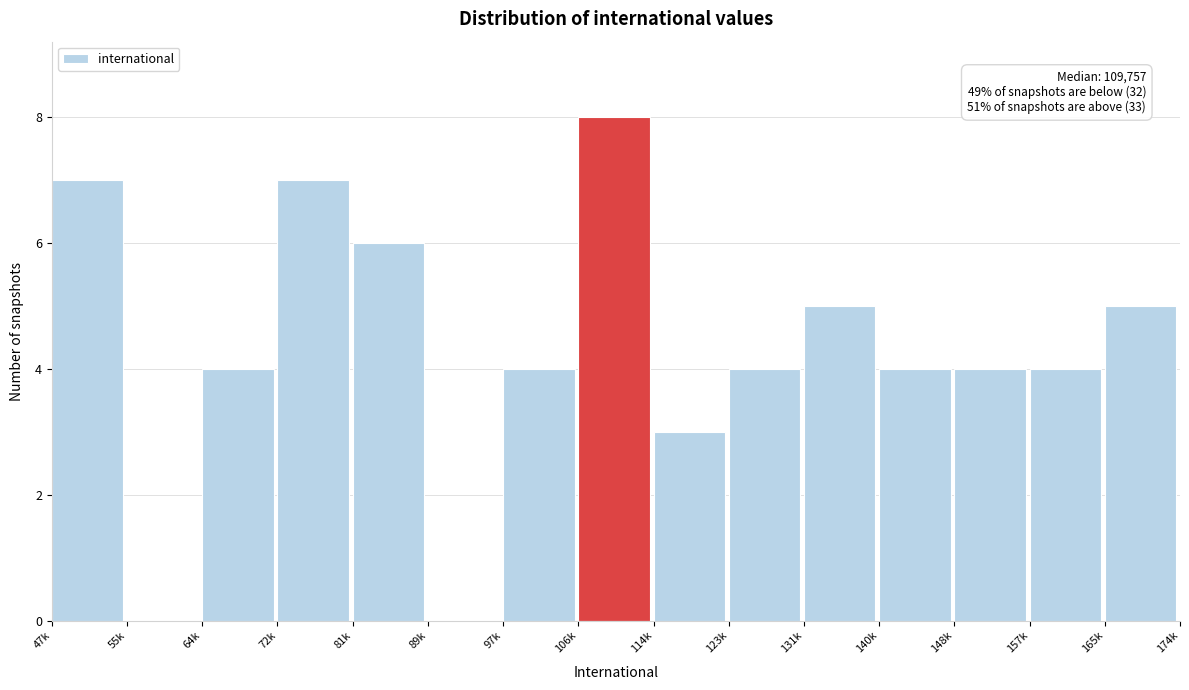

Reading right to left, transcribe all the data shown in this chart.

165k=5	157k=4	148k=4	140k=4	131k=5	123k=4	114k=3	106k=8	97k=4	89k=0	81k=6	72k=7	64k=4	55k=0	47k=7